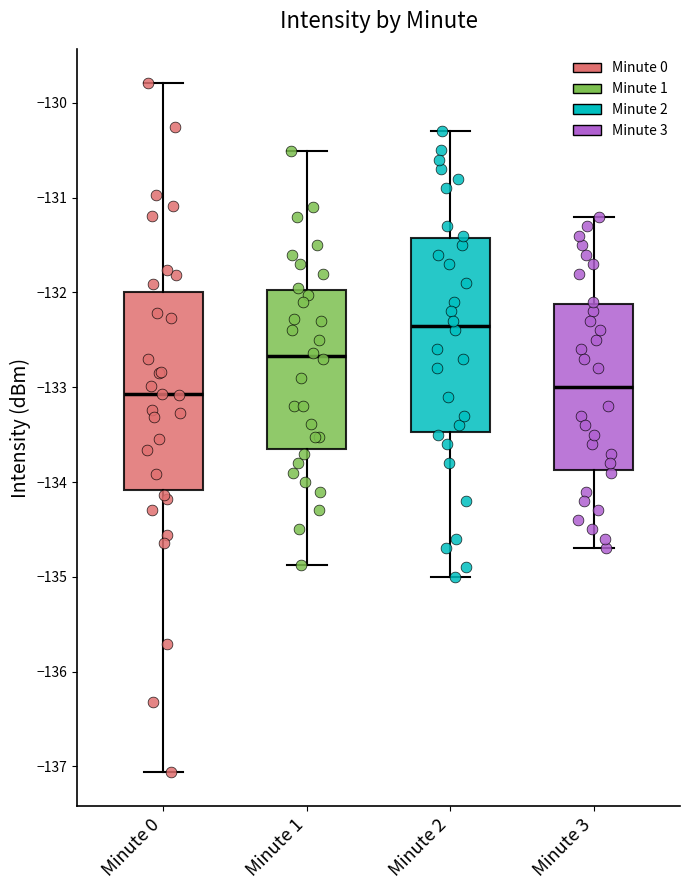

Reading left to right, transcribe this box plot: for each box, give where its median line is, the range the box spans, and where its two whiskers end, as read against the y-axis. The values are not printed on the chart, so give them approximately, as read against the axis.

Minute 0: median -133.1, box -134.1 to -132.0, whiskers -137.1 to -129.8
Minute 1: median -132.7, box -133.7 to -132.0, whiskers -134.9 to -130.5
Minute 2: median -132.3, box -133.5 to -131.4, whiskers -135.0 to -130.3
Minute 3: median -133.0, box -133.9 to -132.1, whiskers -134.7 to -131.2